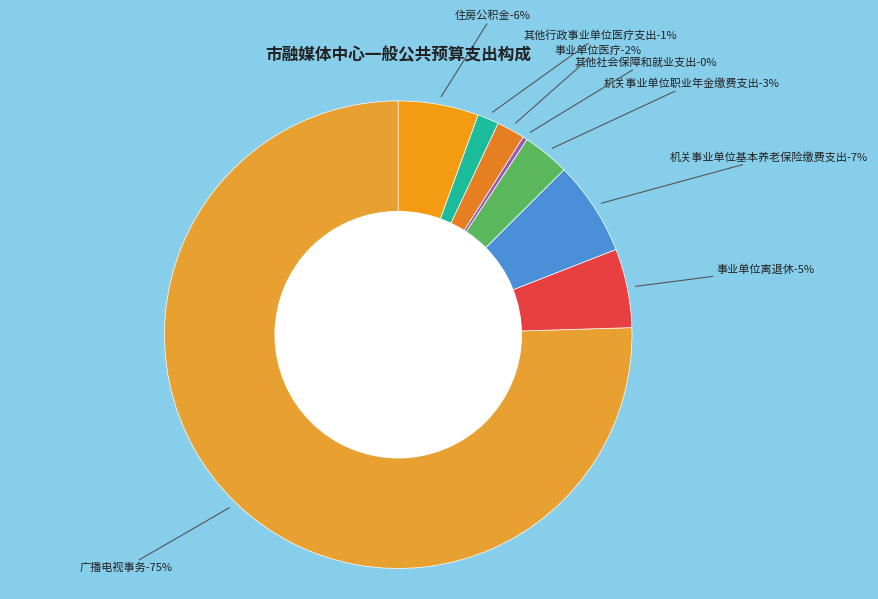

Does any single category account for the majority?

Yes